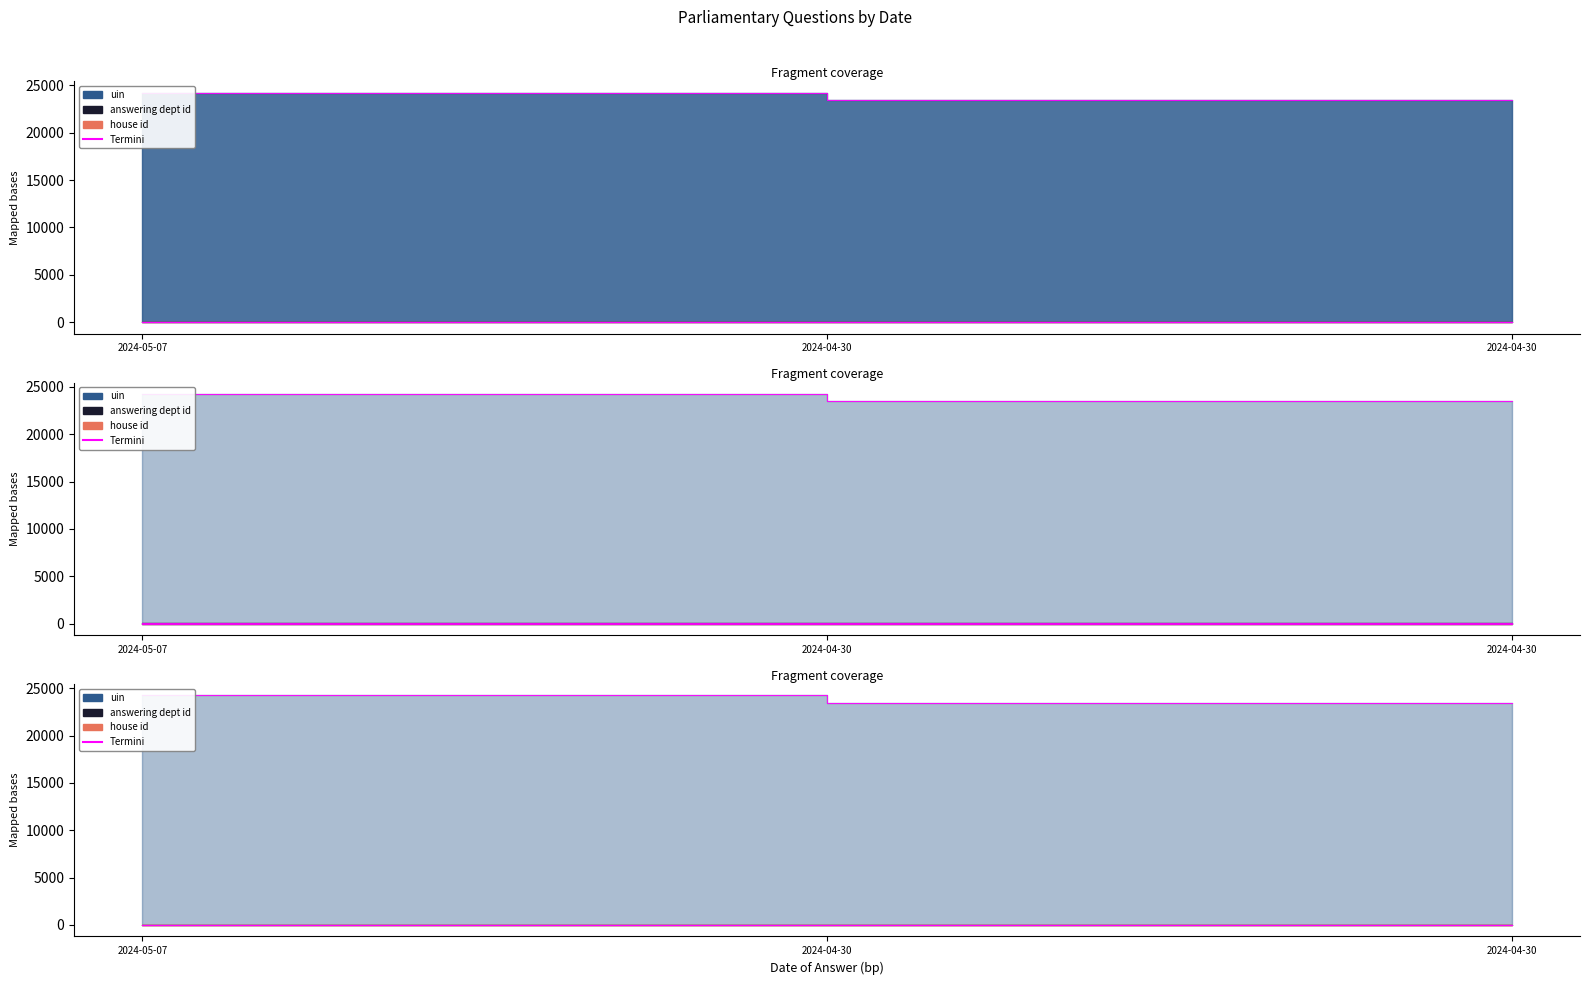

True or false: answering dept id has a value of 27 at 2024-05-07.

True